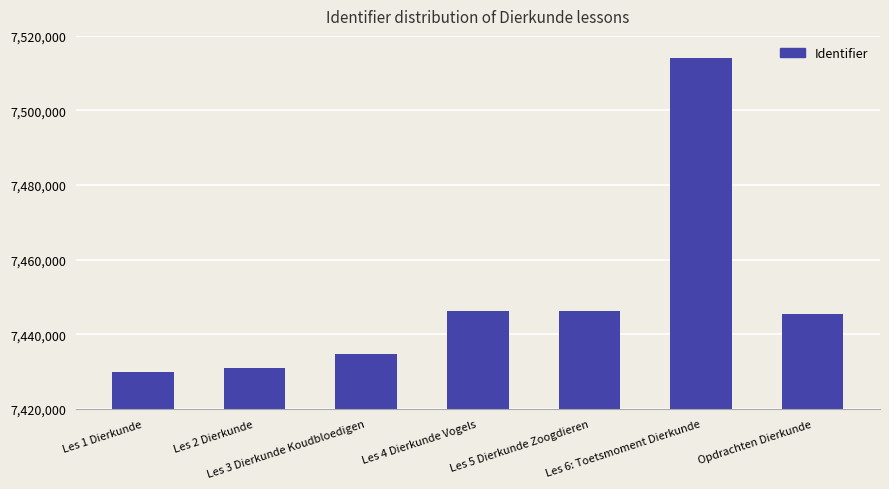

What is the minimum value shown in the chart?

7429756